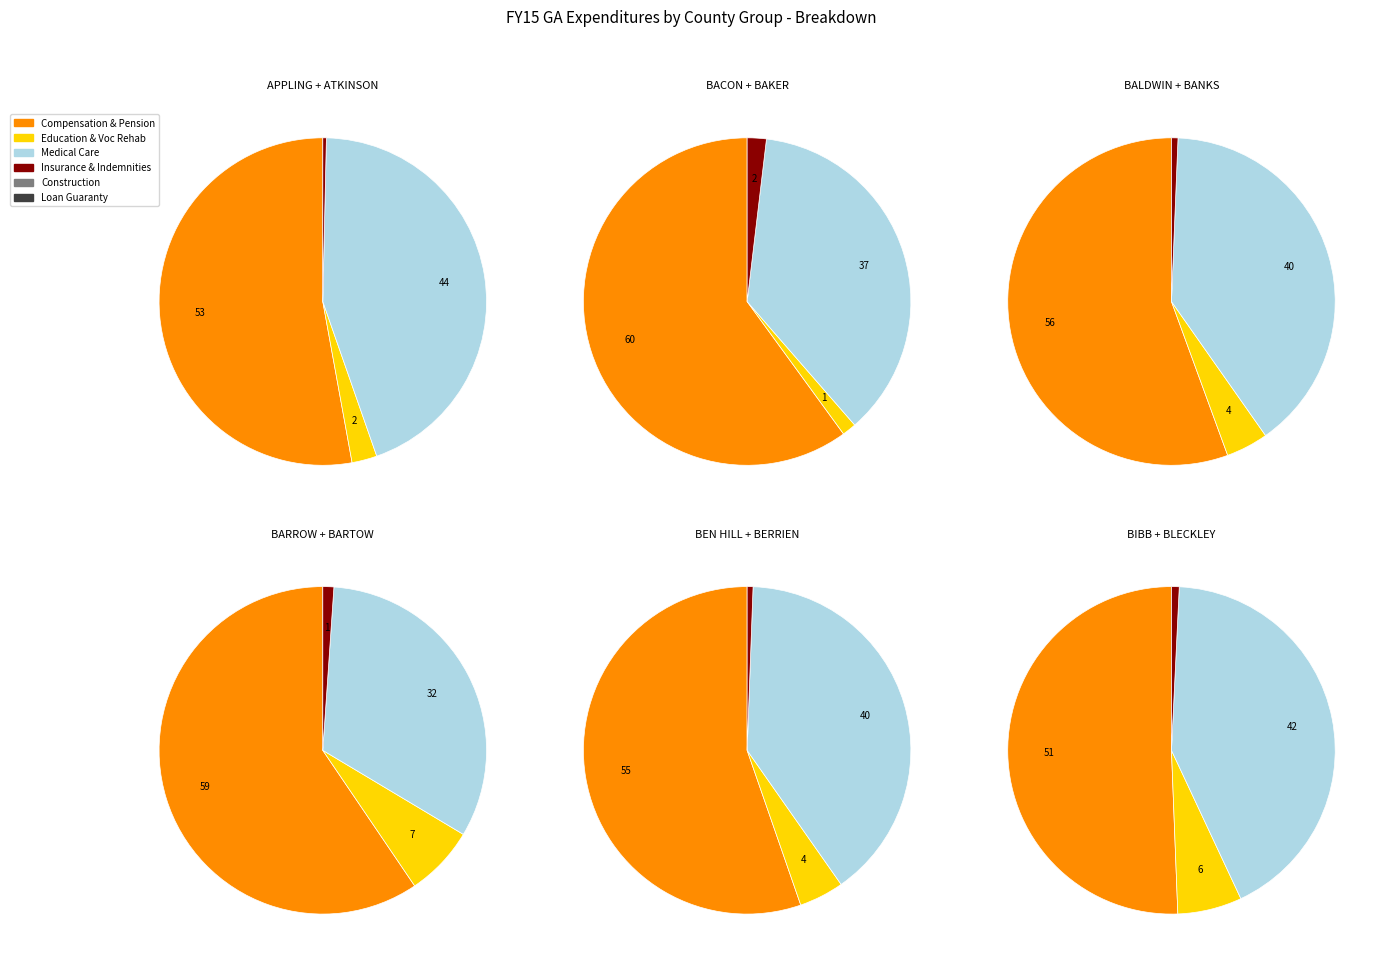

What portion of the pie excludes 5?

96.8%